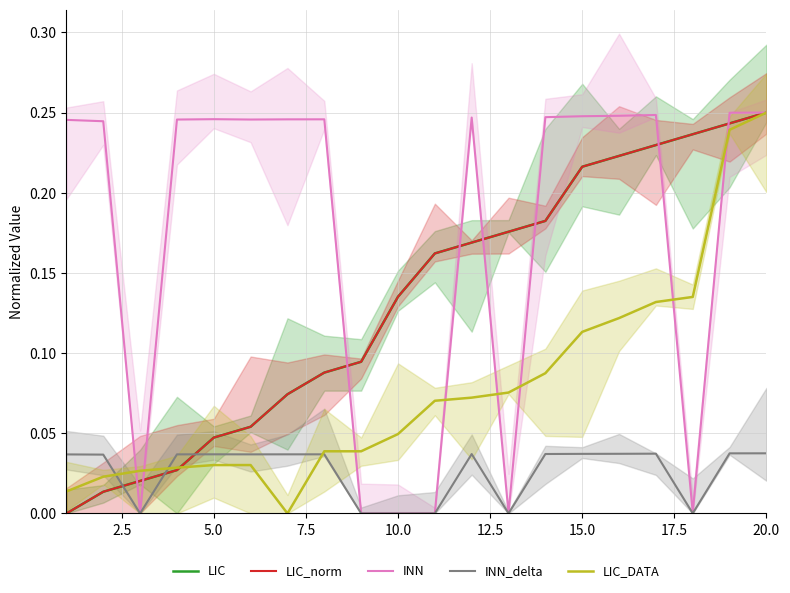

How many series are shown in this chart?

5